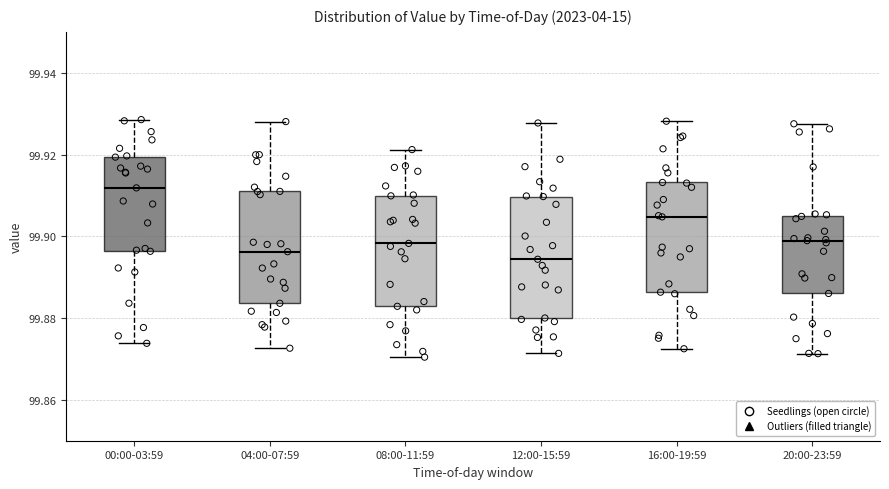

Reading left to right, read every box against the y-axis: the position of its median line, the range the box covers, and the ends of its whiskers. The values are not printed on the chart, so give them approximately, as read against the axis.

00:00-03:59: median 99.912, box 99.896 to 99.920, whiskers 99.874 to 99.928
04:00-07:59: median 99.896, box 99.884 to 99.910, whiskers 99.872 to 99.928
08:00-11:59: median 99.898, box 99.882 to 99.910, whiskers 99.870 to 99.922
12:00-15:59: median 99.894, box 99.880 to 99.910, whiskers 99.872 to 99.928
16:00-19:59: median 99.904, box 99.886 to 99.914, whiskers 99.872 to 99.928
20:00-23:59: median 99.898, box 99.886 to 99.904, whiskers 99.872 to 99.928